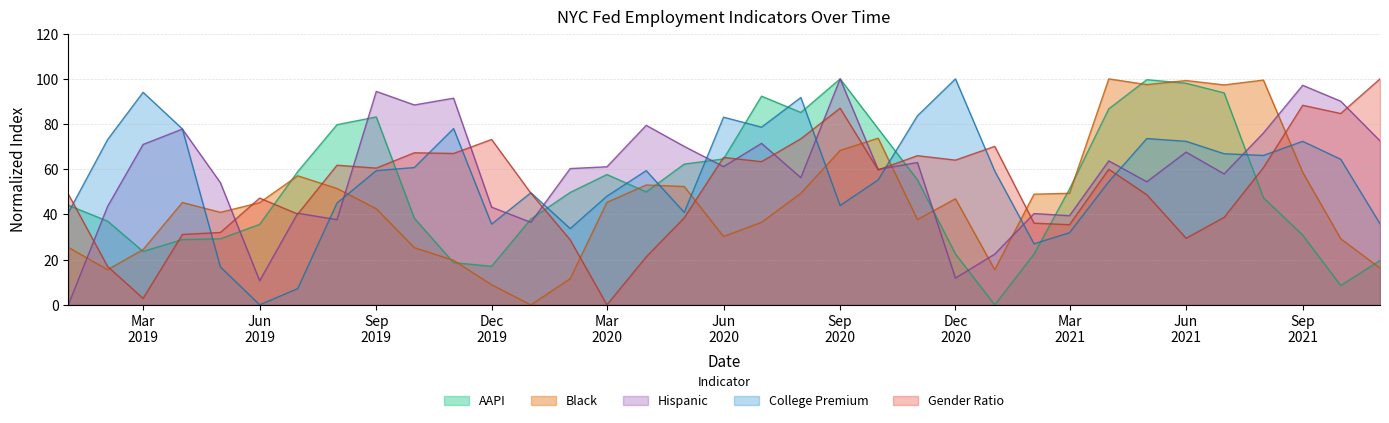

Rank the series at Mar
2020 from highest to lowest value.

Hispanic, AAPI, College Premium, Black, Gender Ratio